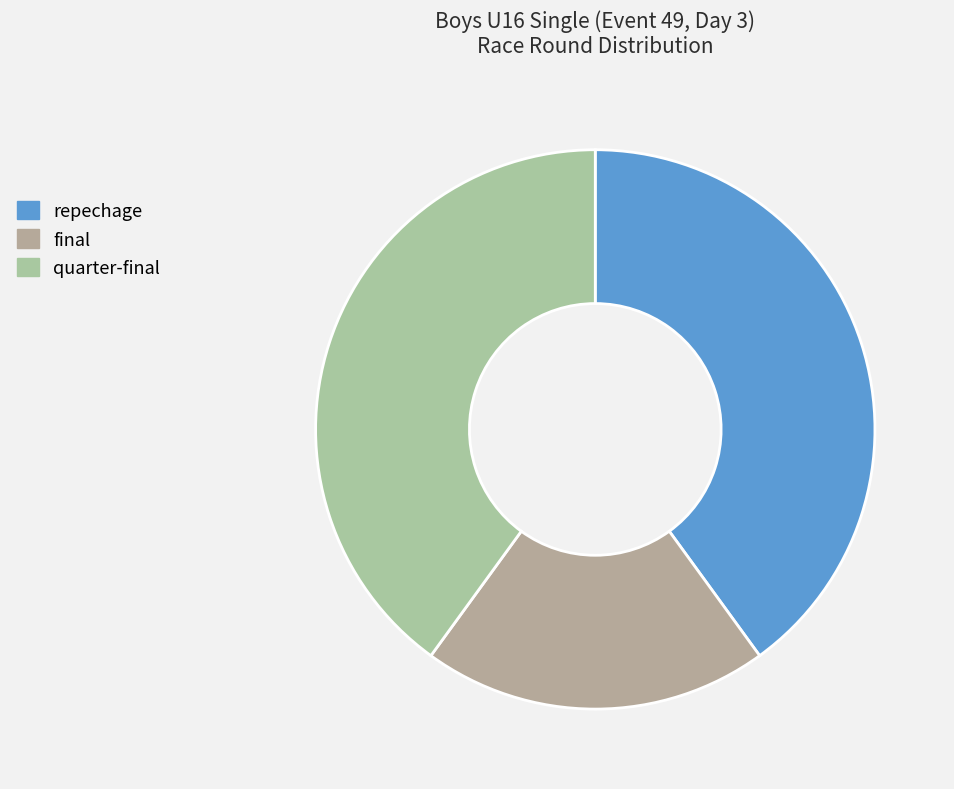

How many segments does this pie chart have?

3